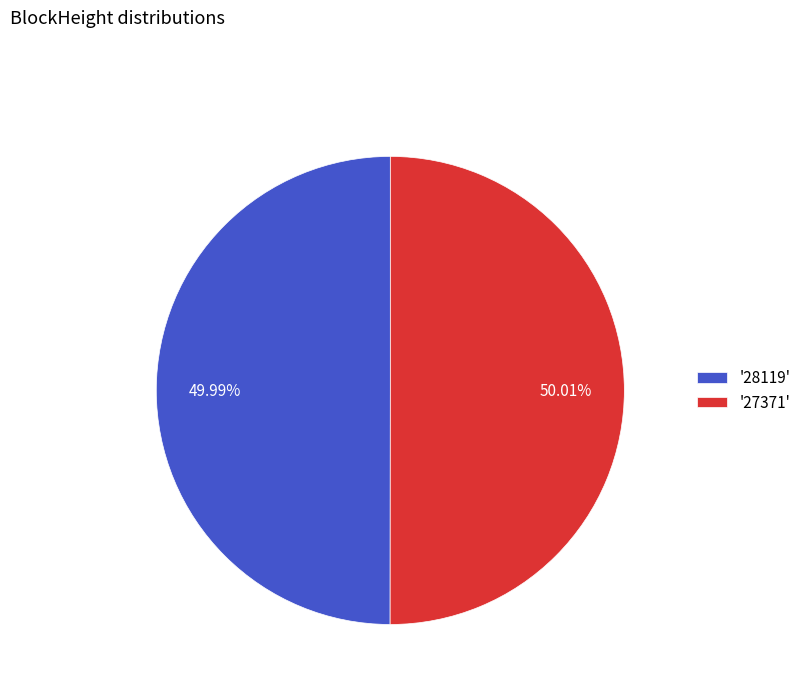

Do '28119' and '27371' together represent more than half of the pie?

Yes